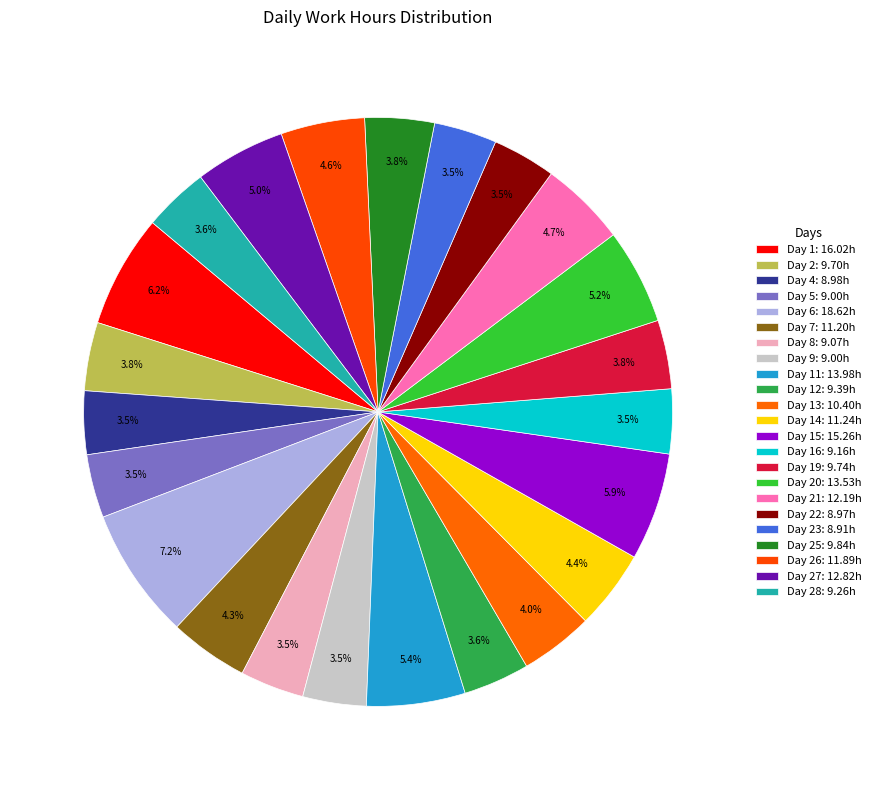

What is the largest slice in the pie chart?

Day 6